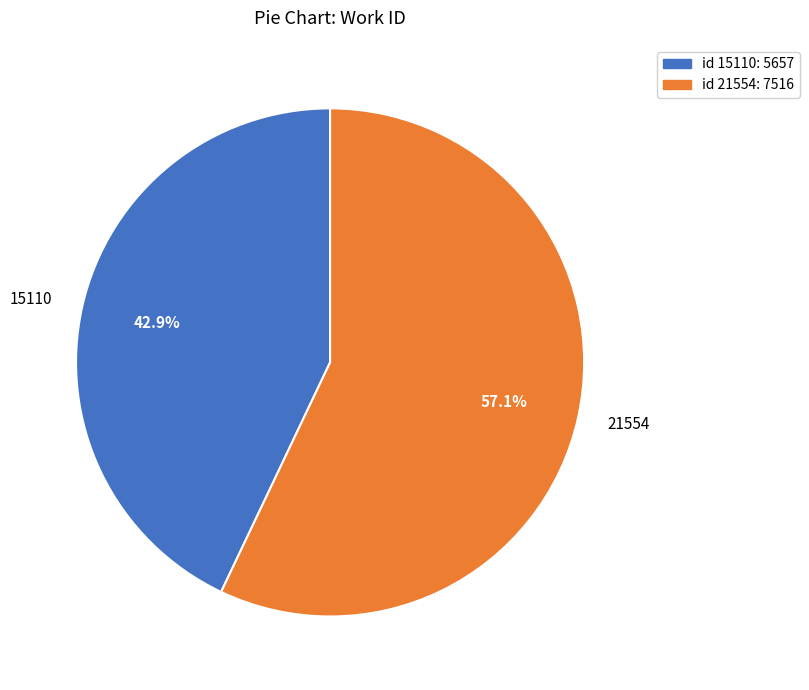

How many segments does this pie chart have?

2